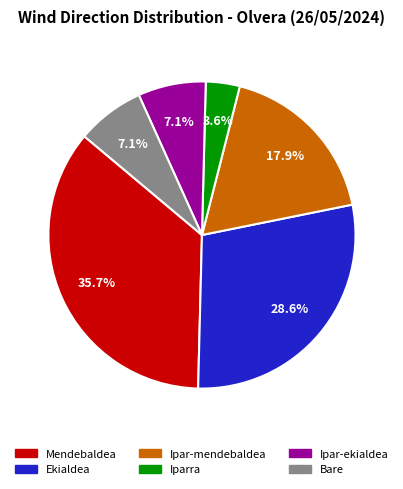

Approximately how many times larger is the value at Ipar-mendebaldea compared to Ekialdea?

0.6